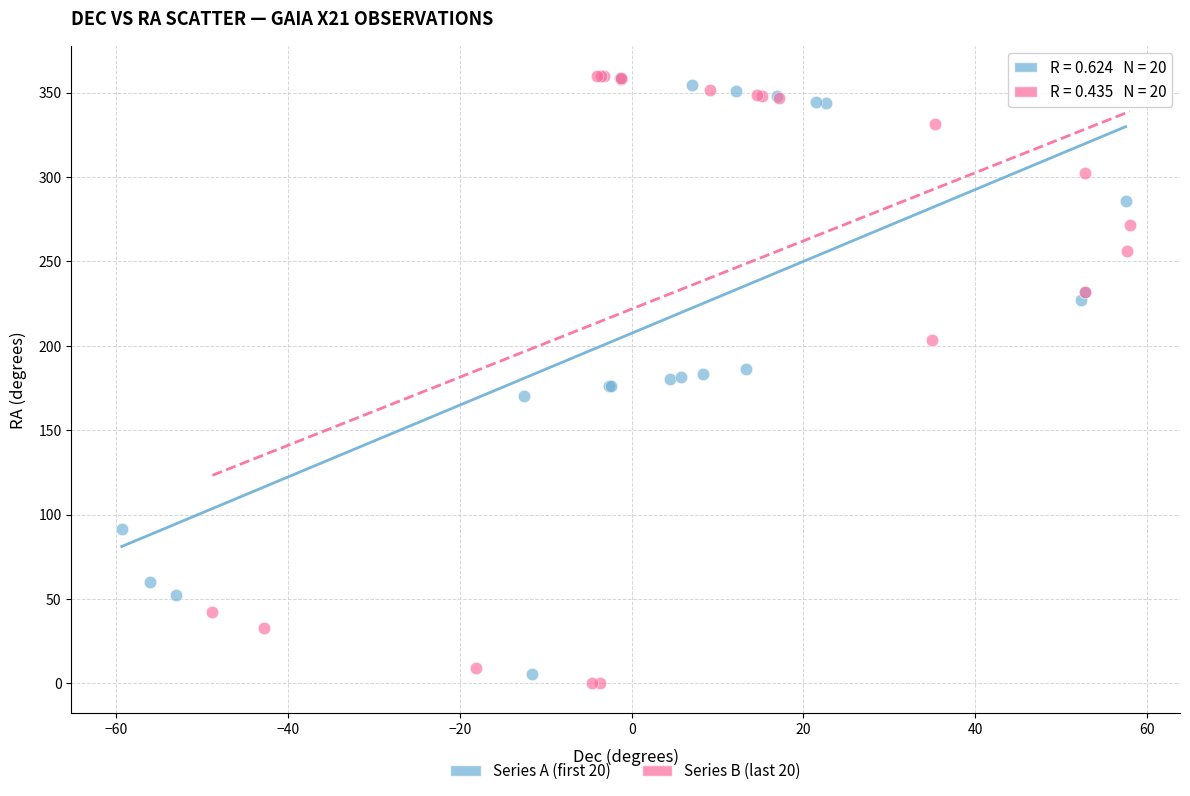

Which series has the largest Y range (max minus min)?

Series B (last 20)